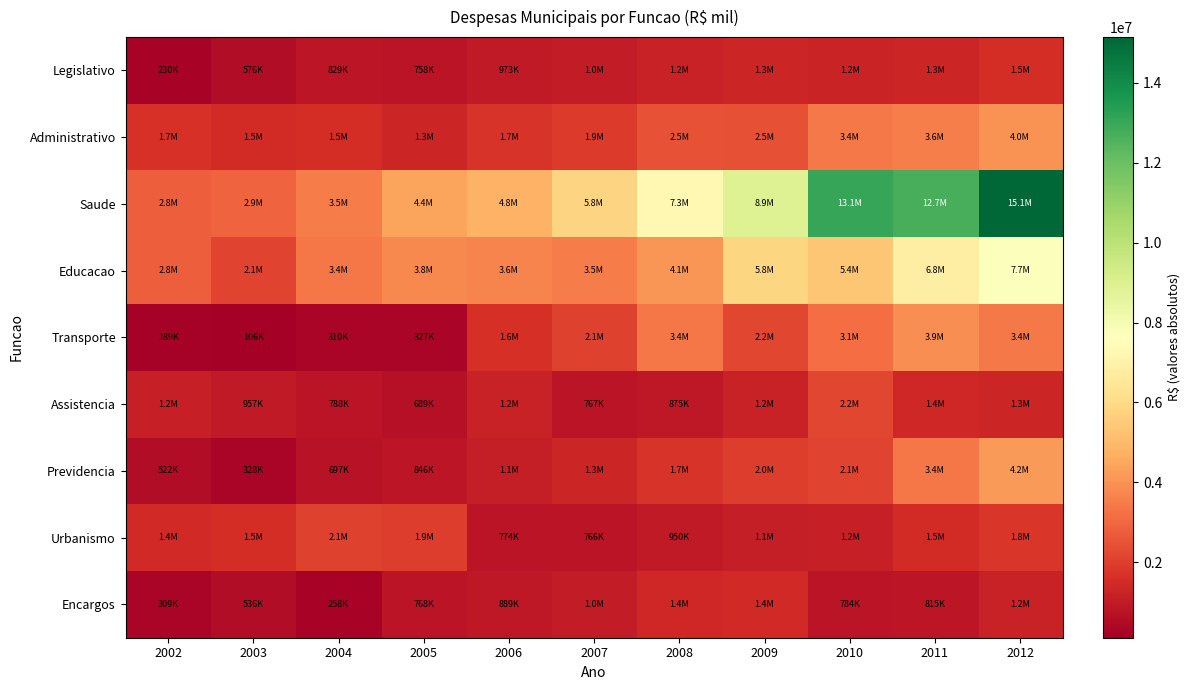

What is the total value across all series at 2002?

11067452